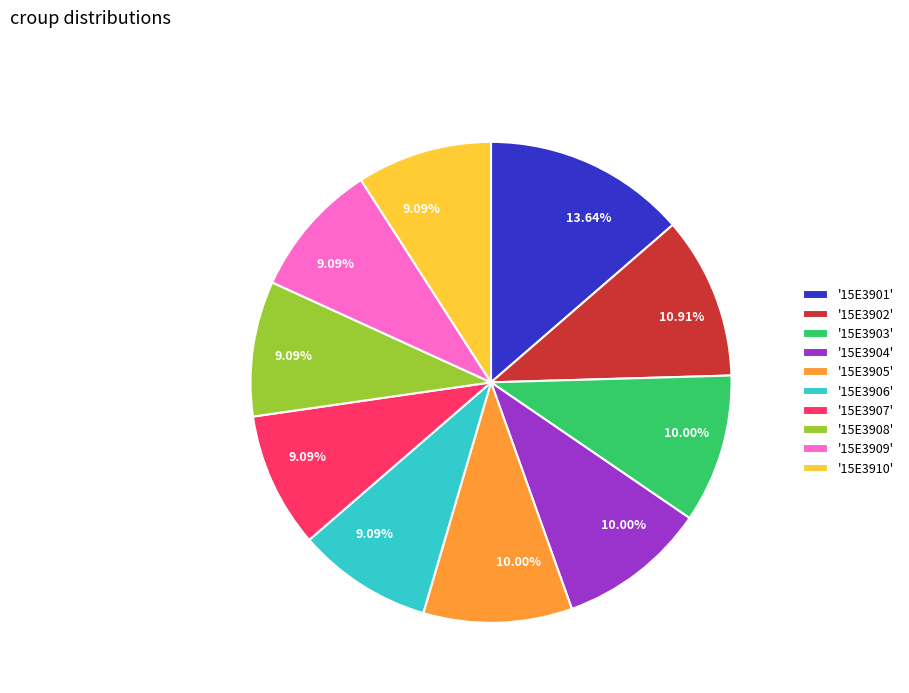

Is the sum of '15E3909' and '15E3904' greater than half?

No